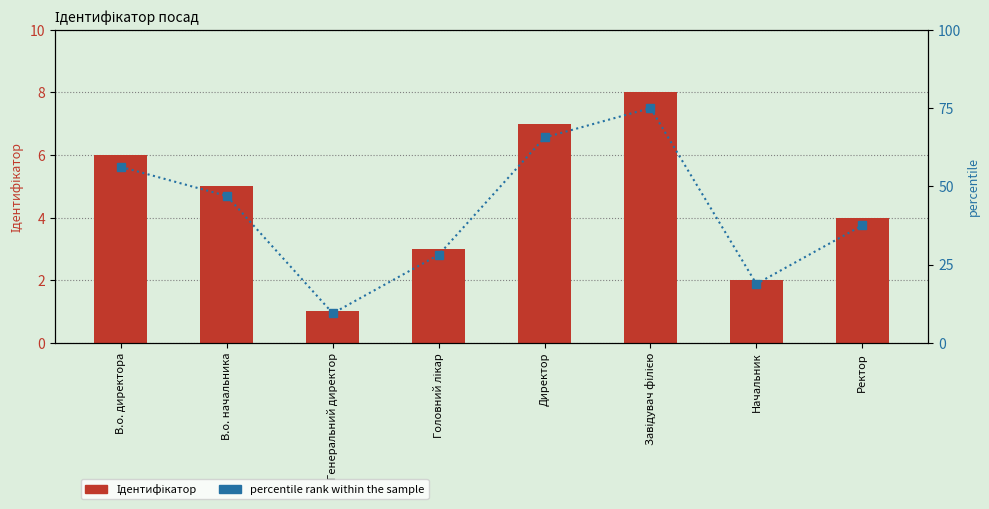

True or false: percentile rank within the sample has a value of 90.9 at В.о. директора.

False